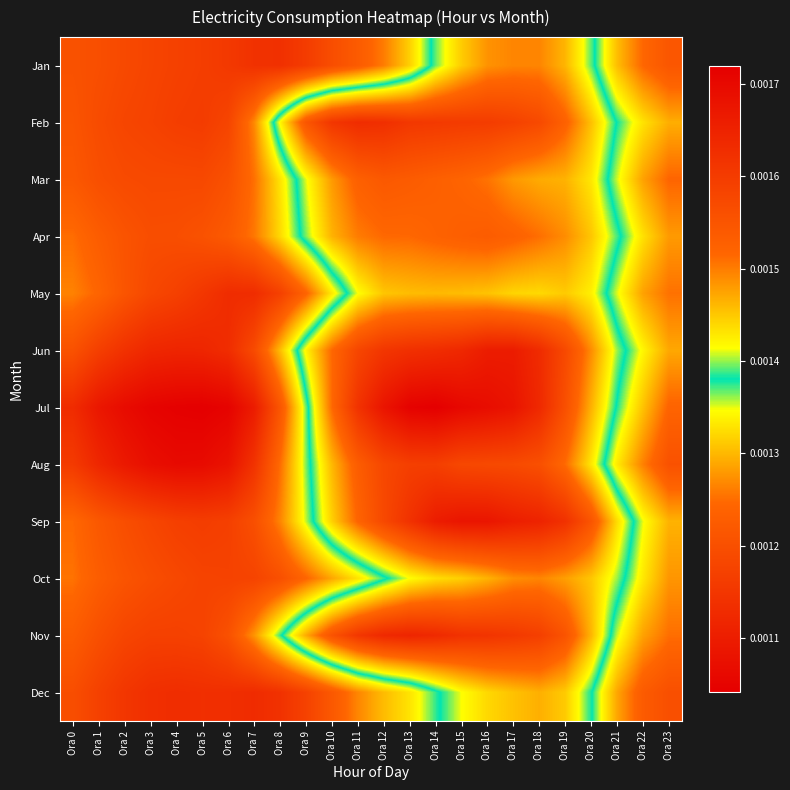

Count the number of categories in the chart.

24